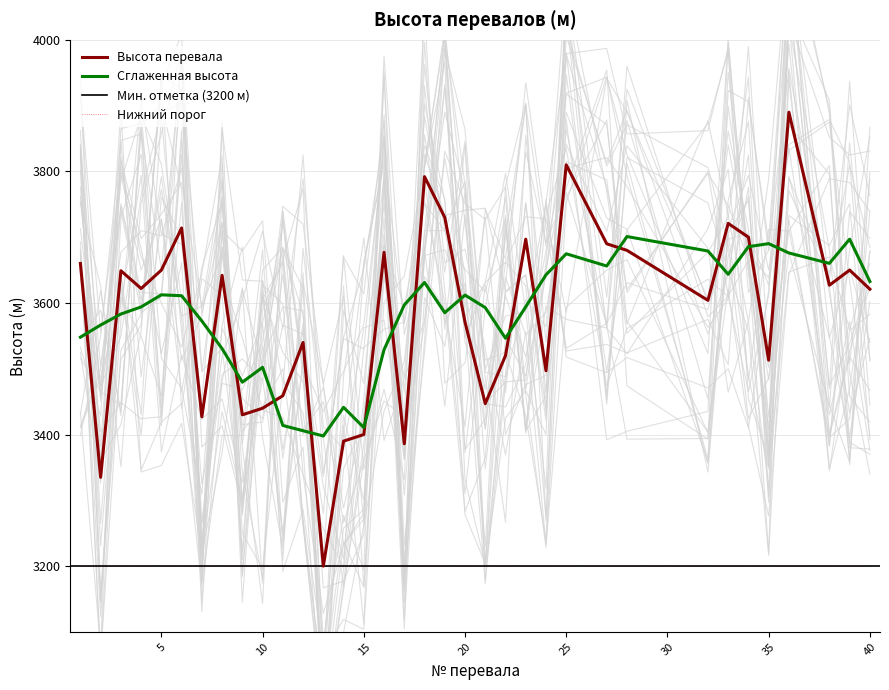

Approximately how many times larger is the value at 3 compared to 23?

1.0